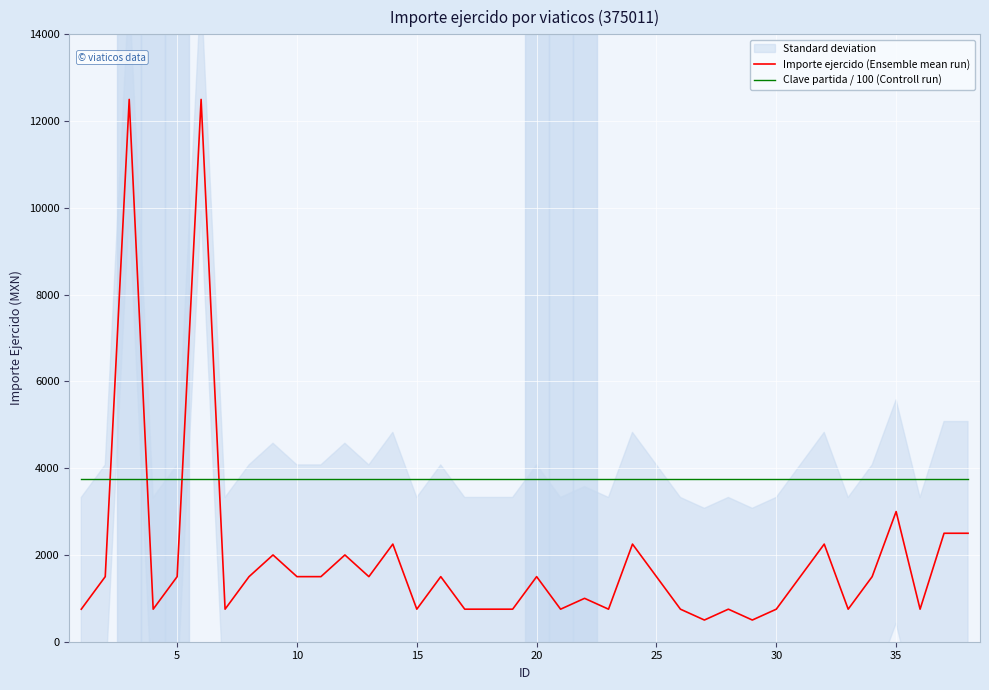

How many intersections are there between Clave partida / 100 (Controll run) and Importe ejercido (Ensemble mean run)?

4